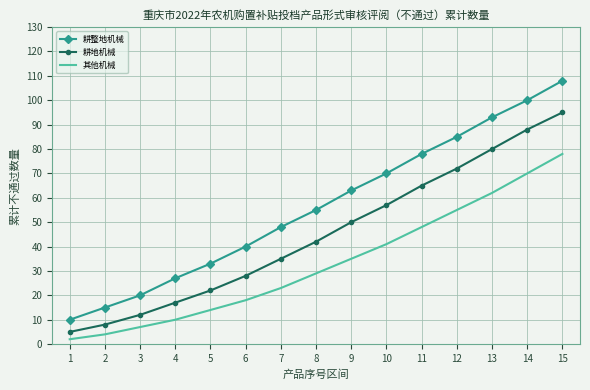

True or false: 其他机械 and 耕整地机械 intersect in this chart.

False